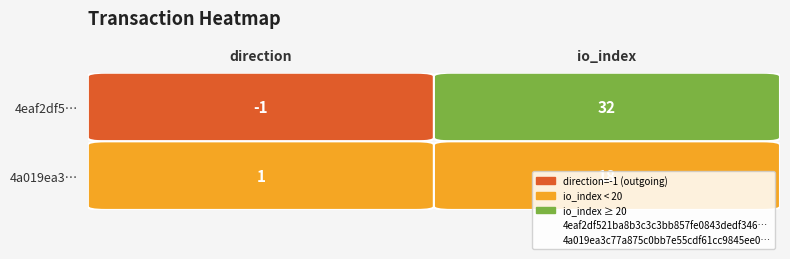

Reading right to left, what are all the values shown in this chart?

4eaf2df521ba8b3c3c3bb857fe0843dedf346…: 32	-1
4a019ea3c77a875c0bb7e55cdf61cc9845ee0…: 18	1